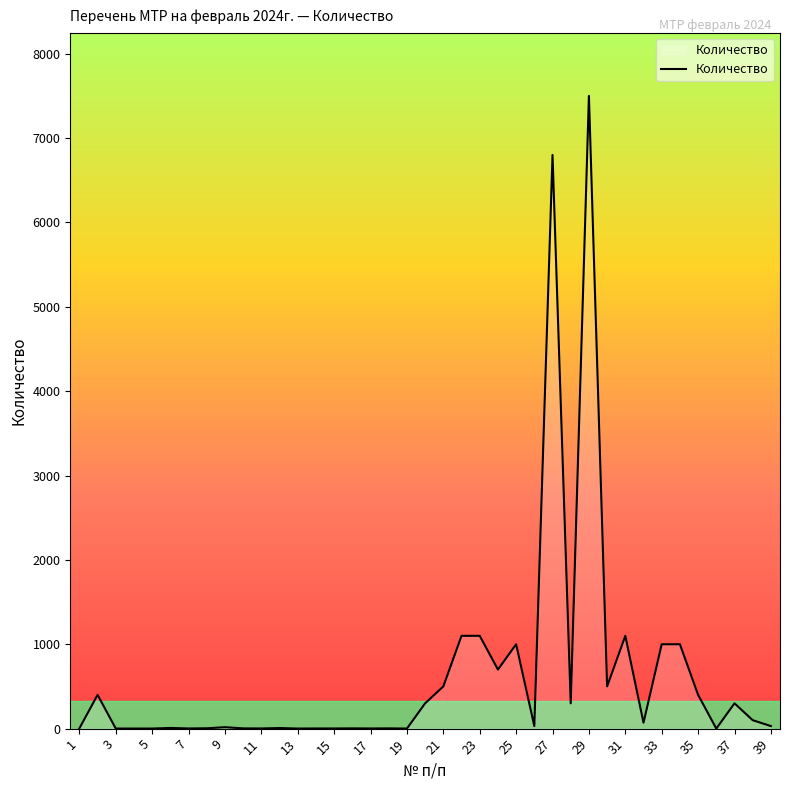

Rank the categories by value from lowest to highest.

36, 3, 4, 5, 13, 19, 7, 11, 14, 15, 17, 1, 10, 16, 18, 8, 12, 6, 9, 26, 39, 32, 38, 20, 28, 37, 2, 35, 21, 30, 24, 25, 33, 34, 22, 23, 31, 27, 29